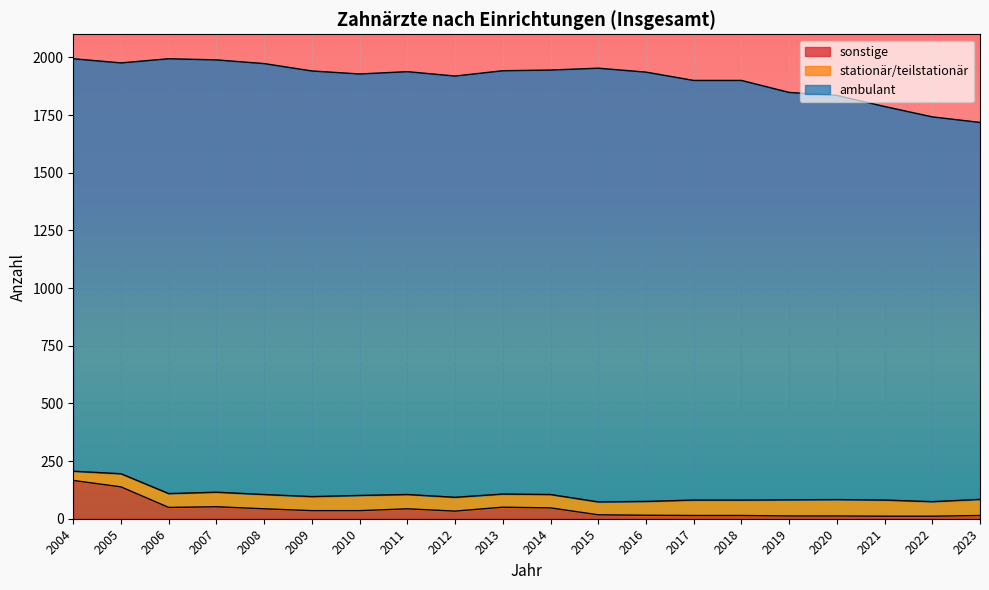

Is the value of stationär/teilstationär at 2011 greater than the value of sonstige at 2008?

Yes